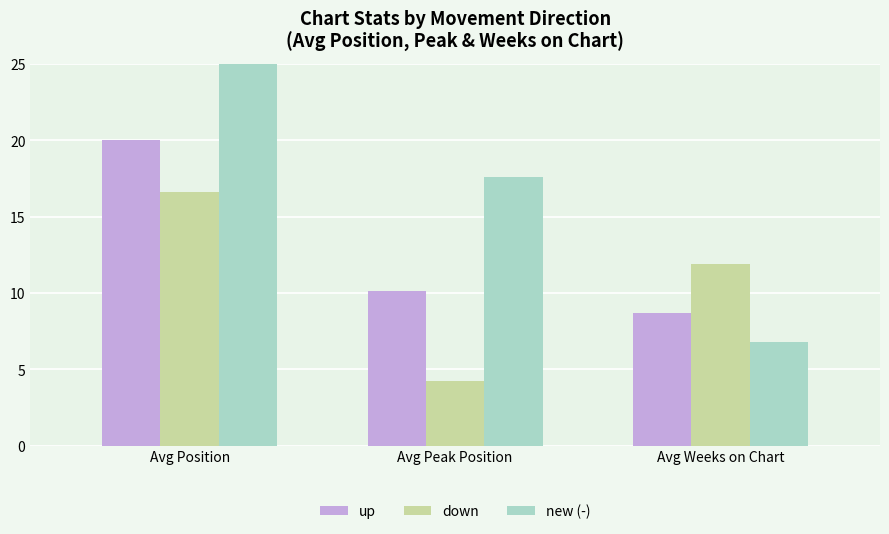

What is the label of the 2nd bar from the right?

Avg Peak Position